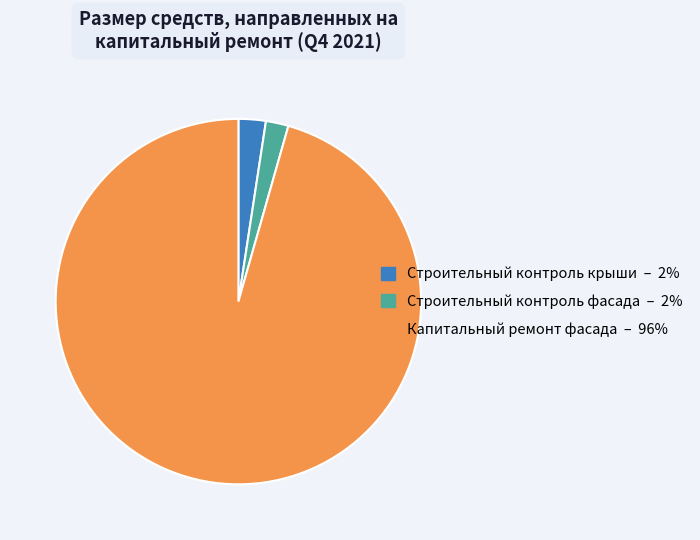

Is it true that Строительный контроль фасада is 2% of the pie?

True